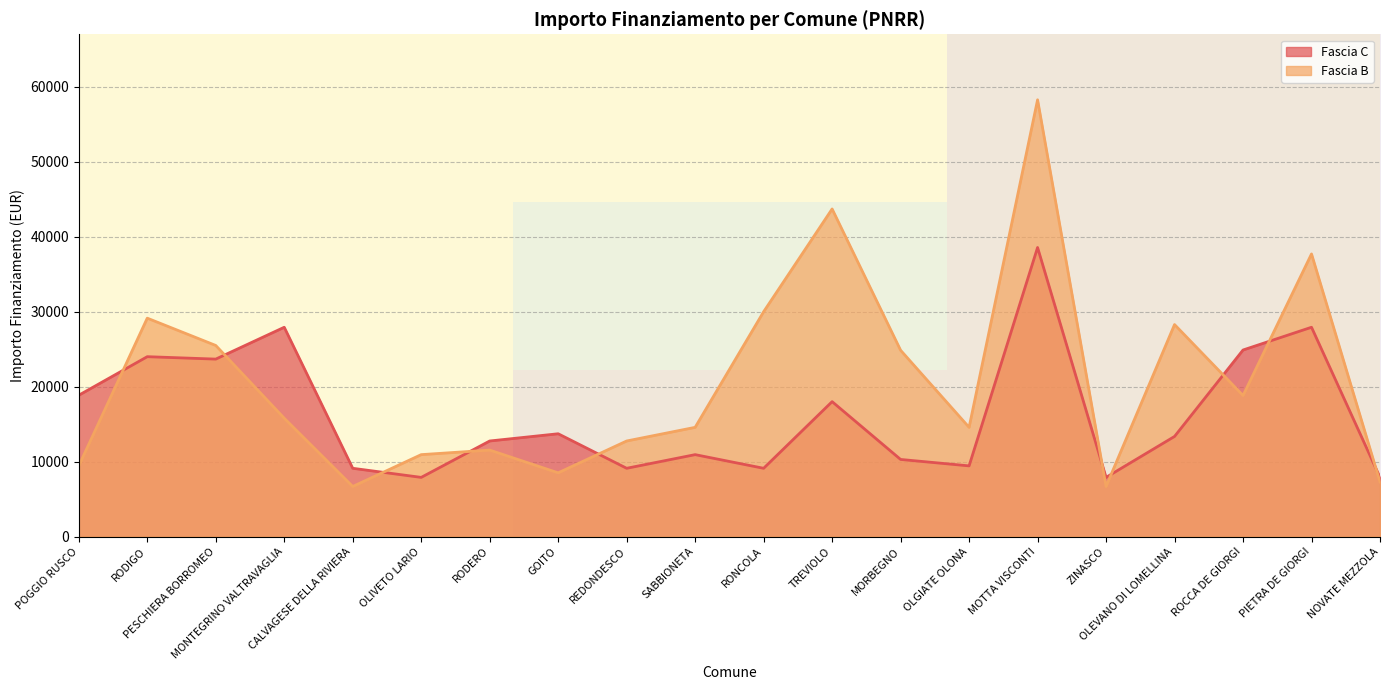

Which series has the largest total across all categories?

Fascia B